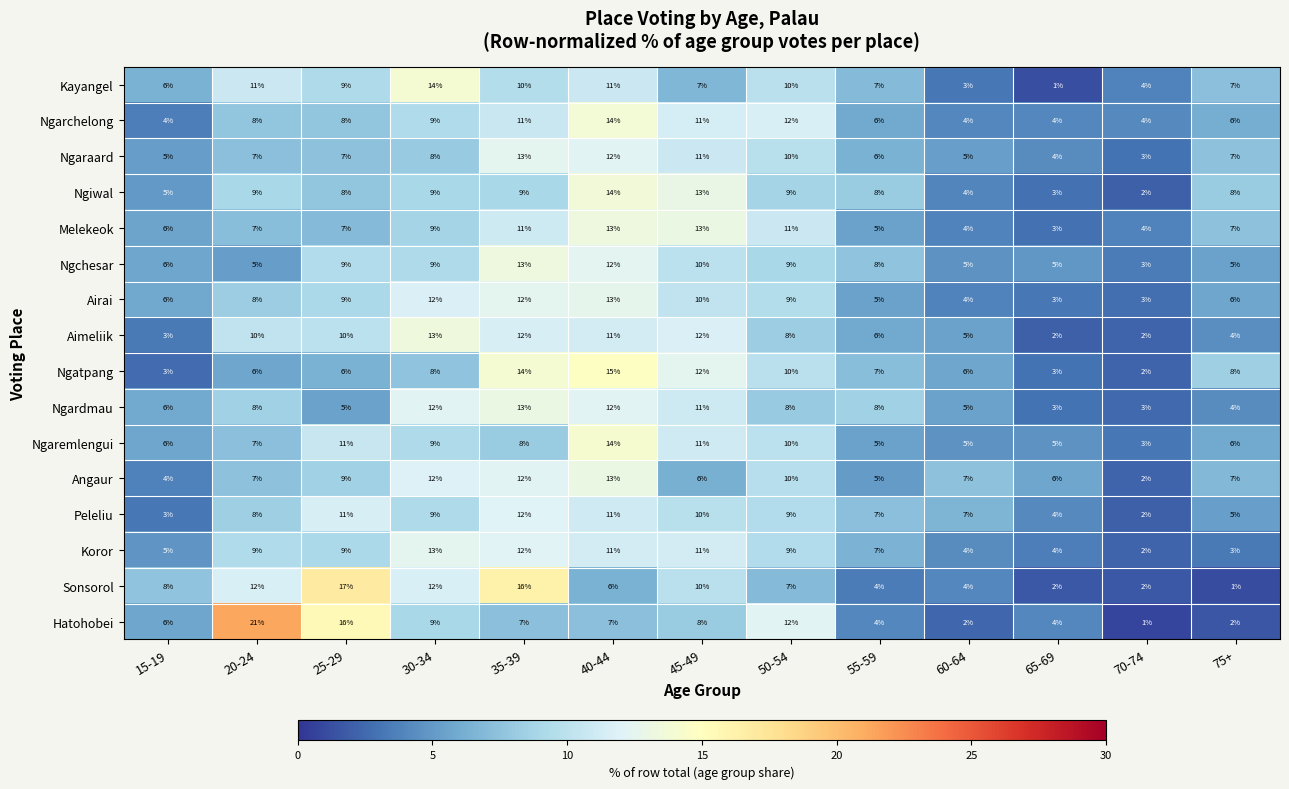

Is the value of Peleliu at 70-74 greater than the value of Ngarchelong at 35-39?

No